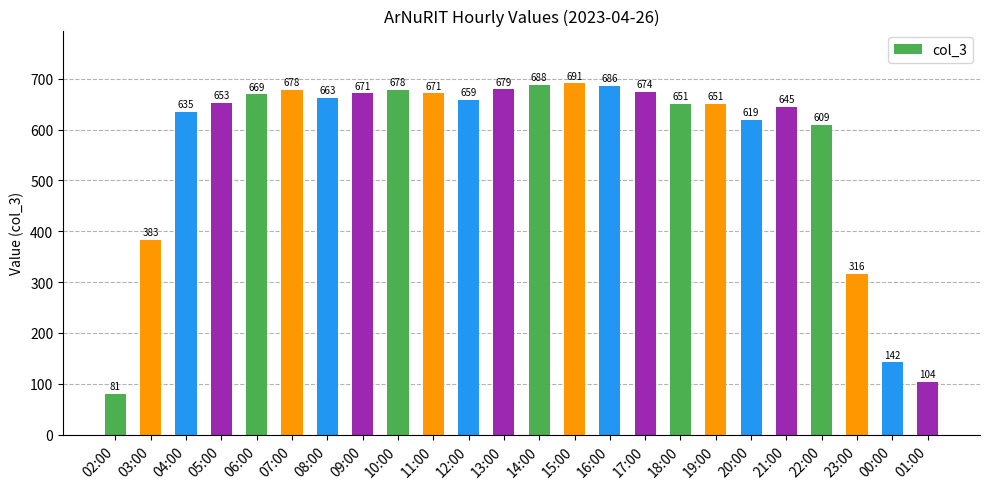

What is the change in value from 04:00 to 21:00?

+10